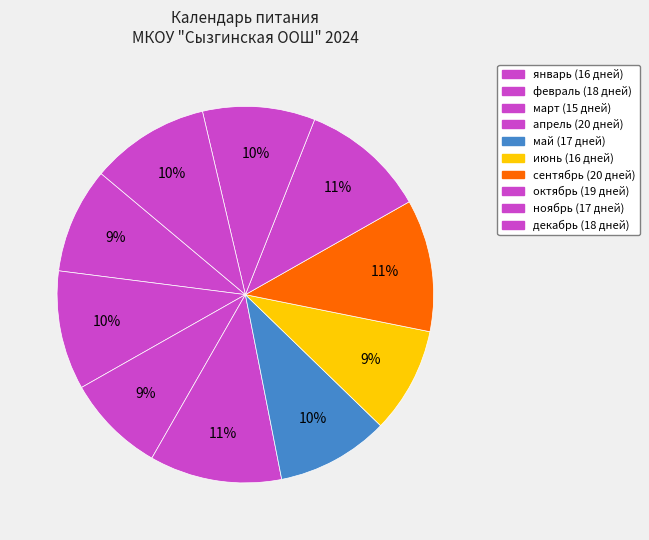

The декабрь slice represents 2% of the pie. True or false?

False